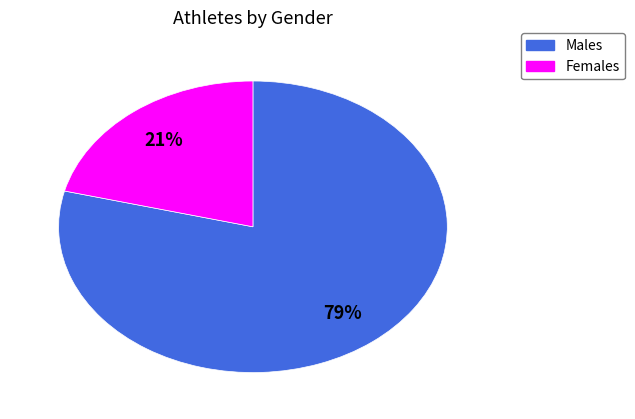

To the nearest percent, what is the difference between the largest and smallest slice percentages?

58%